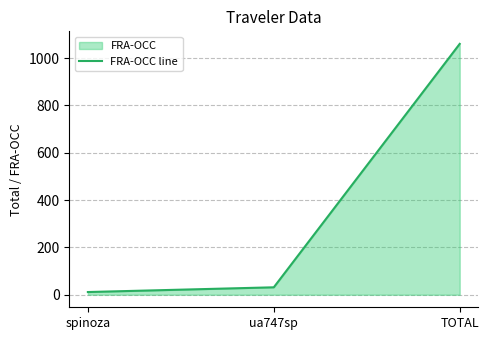

Reading right to left, transcribe all the data shown in this chart.

1060.2	31.4	11.4